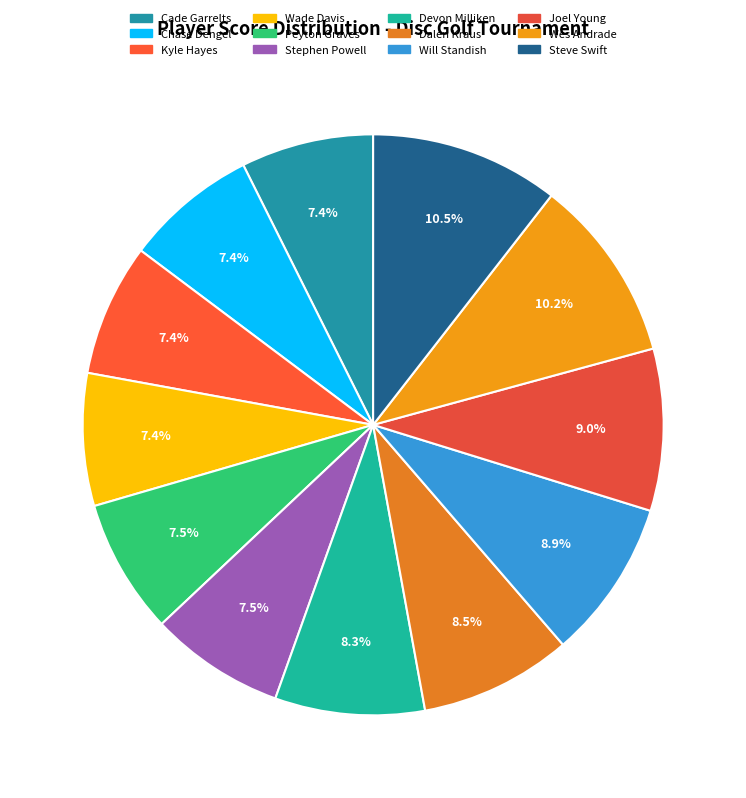

How many segments does this pie chart have?

12